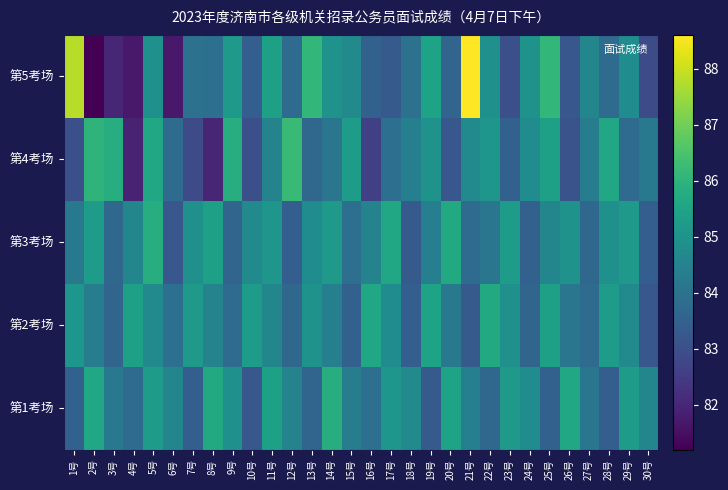

Reading right to left, list all the values displayed in this chart.

第5考场: 30号=82.9	29号=84.8	28号=83.8	27号=84.6	26号=83.2	25号=86.1	24号=85.0	23号=83.0	22号=84.9	21号=88.6	20号=83.6	19号=85.5	18号=84.0	17号=83.3	16号=83.5	15号=84.7	14号=85.0	13号=86.1	12号=83.8	11号=85.4	10号=83.4	9号=85.2	8号=83.9	7号=84.0	6号=81.7	5号=84.9	4号=81.7	3号=82.0	2号=81.2	1号=87.8
第4考场: 30号=84.2	29号=83.8	28号=85.6	27号=84.3	26号=83.1	25号=85.4	24号=84.8	23号=83.5	22号=85.1	21号=84.7	20号=83.2	19号=85.0	18号=84.4	17号=83.9	16号=82.6	15号=85.3	14号=84.1	13号=83.7	12号=86.2	11号=84.5	10号=83.0	9号=85.8	8号=82.0	7号=82.9	6号=83.8	5号=85.6	4号=81.9	3号=85.8	2号=86.0	1号=83.0
第3考场: 30号=83.4	29号=85.2	28号=84.9	27号=83.7	26号=85.0	25号=84.6	24号=83.5	23号=85.3	22号=84.1	21号=83.8	20号=85.7	19号=84.4	18号=83.3	17号=85.6	16号=84.5	15号=83.9	14号=85.2	13号=84.8	12号=83.4	11号=85.1	10号=84.7	9号=83.6	8号=85.4	7号=84.9	6号=83.2	5号=85.8	4号=84.6	3号=83.7	2号=85.3	1号=84.2
第2考场: 30号=83.2	29号=84.7	28号=85.3	27号=83.8	26号=84.1	25号=85.4	24号=83.6	23号=84.9	22号=85.7	21号=83.3	20号=84.2	19号=85.5	18号=83.4	17号=84.8	16号=85.6	15号=83.5	14号=84.4	13号=85.0	12号=83.7	11号=84.6	10号=85.3	9号=83.8	8号=84.5	7号=85.2	6号=83.9	5号=84.7	4号=85.4	3号=83.6	2号=84.3	1号=85.1
第1考场: 30号=84.6	29号=85.3	28号=83.4	27号=84.1	26号=85.6	25号=83.5	24号=84.8	23号=85.2	22号=83.7	21号=84.4	20号=85.5	19号=83.3	18号=84.7	17号=85.1	16号=83.9	15号=84.3	14号=85.8	13号=83.6	12号=84.5	11号=85.4	10号=83.2	9号=84.9	8号=85.7	7号=83.4	6号=84.6	5号=85.3	4号=83.8	3号=84.2	2号=85.6	1号=83.5